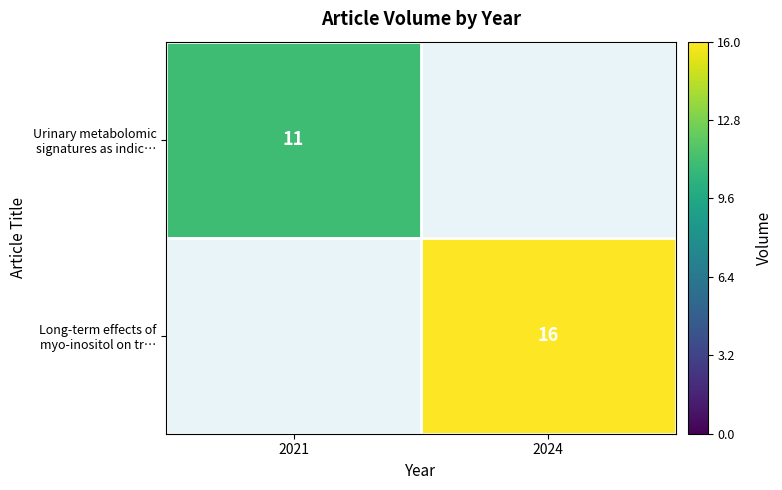

The Long-term effects of myo-inositol on tr… series shows 10 at 2024. True or false?

False